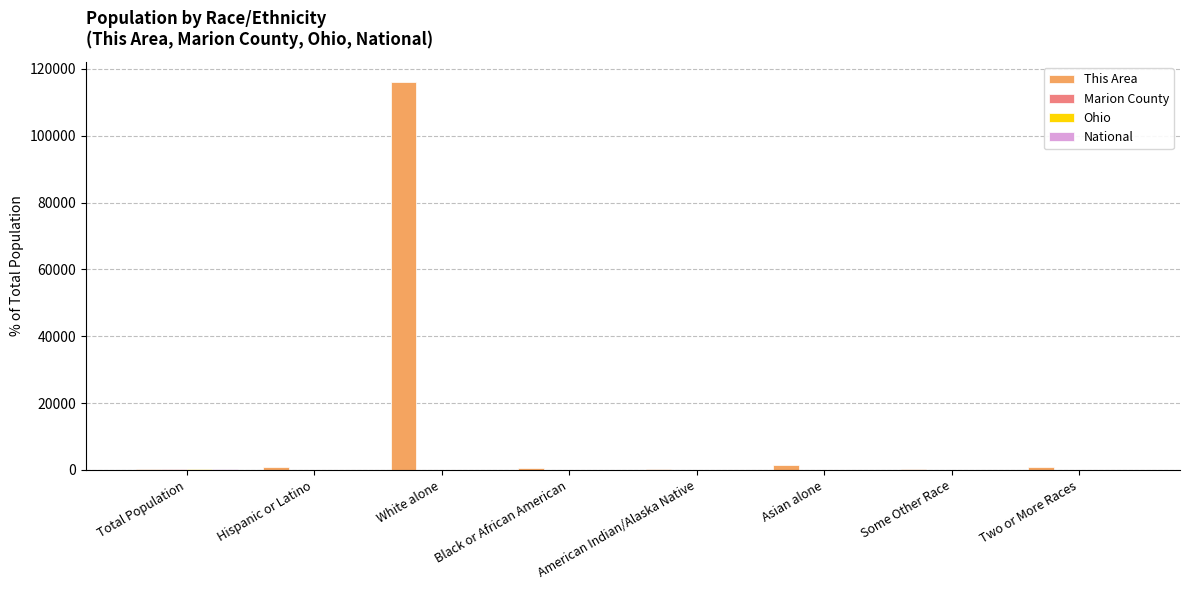

At which category is the sum across all series the highest?

White alone